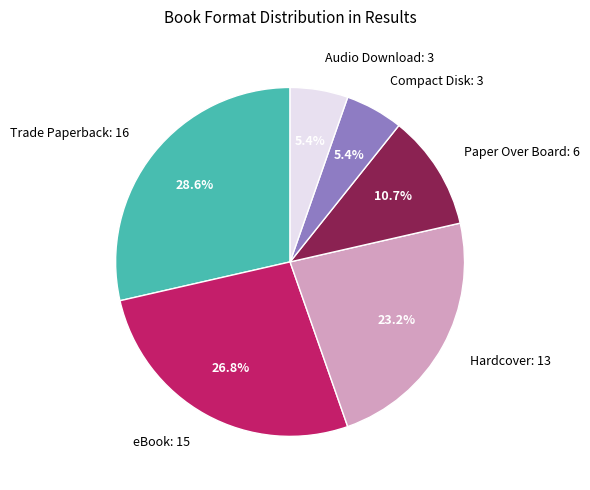

To the nearest percent, what percentage of the pie is Trade Paperback?

29%